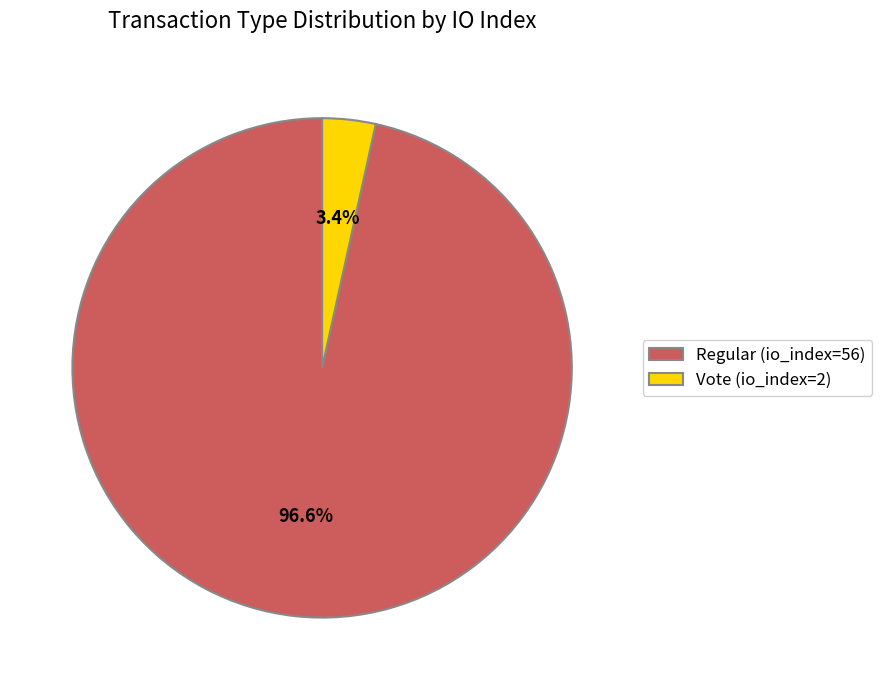

To the nearest percent, what is the combined percentage of Vote (io_index=2) and Regular (io_index=56)?

100%